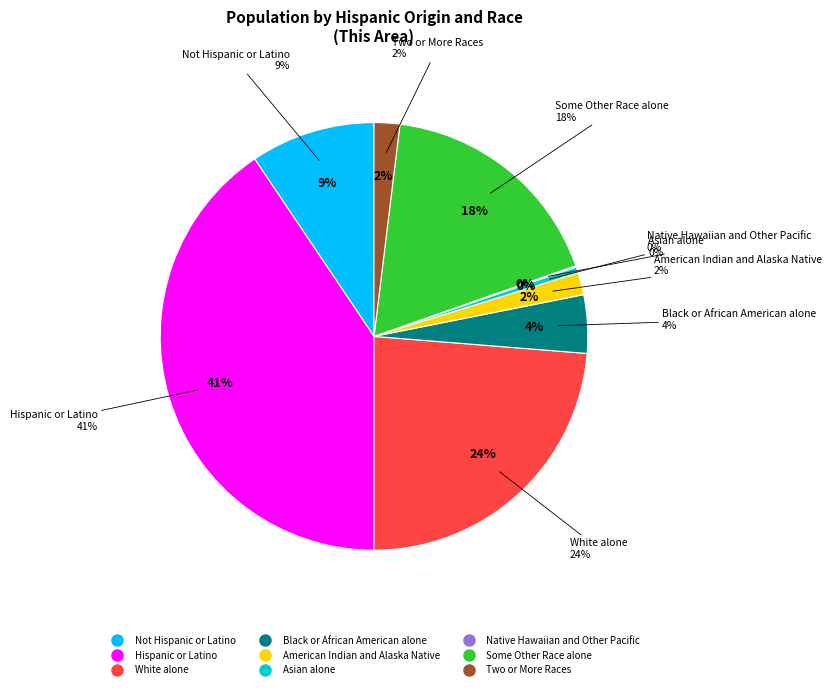

What is the ratio of the value at Two or More Races to the value at Asian alone?

4.2